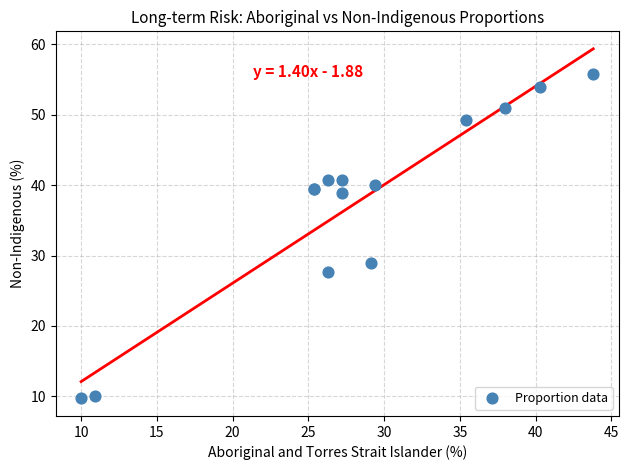

What Y value in the scatter plot is closest to 32?

28.9